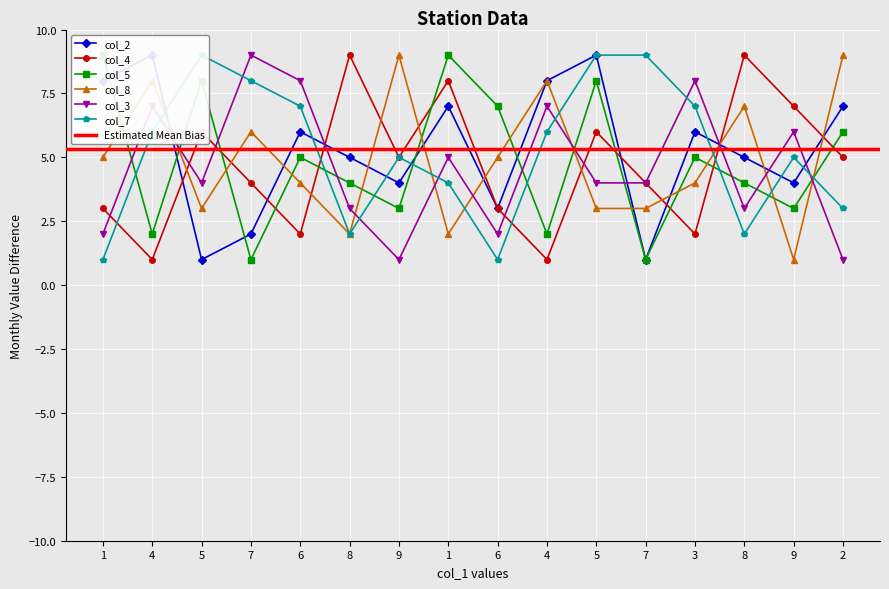

List the labels in order of col_8 value, largest first.

9, 2, 4, 4, 8, 7, 1, 6, 6, 3, 5, 5, 7, 8, 1, 9